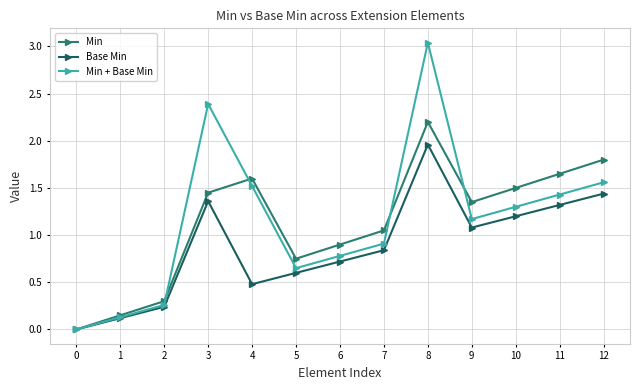

What is the total value across all series at 6?

2.4